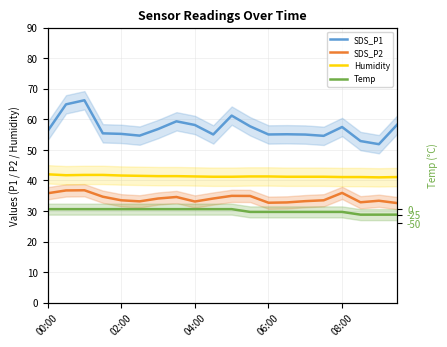

What are all the series names shown in the legend?

SDS_P1, SDS_P2, Humidity, Temp